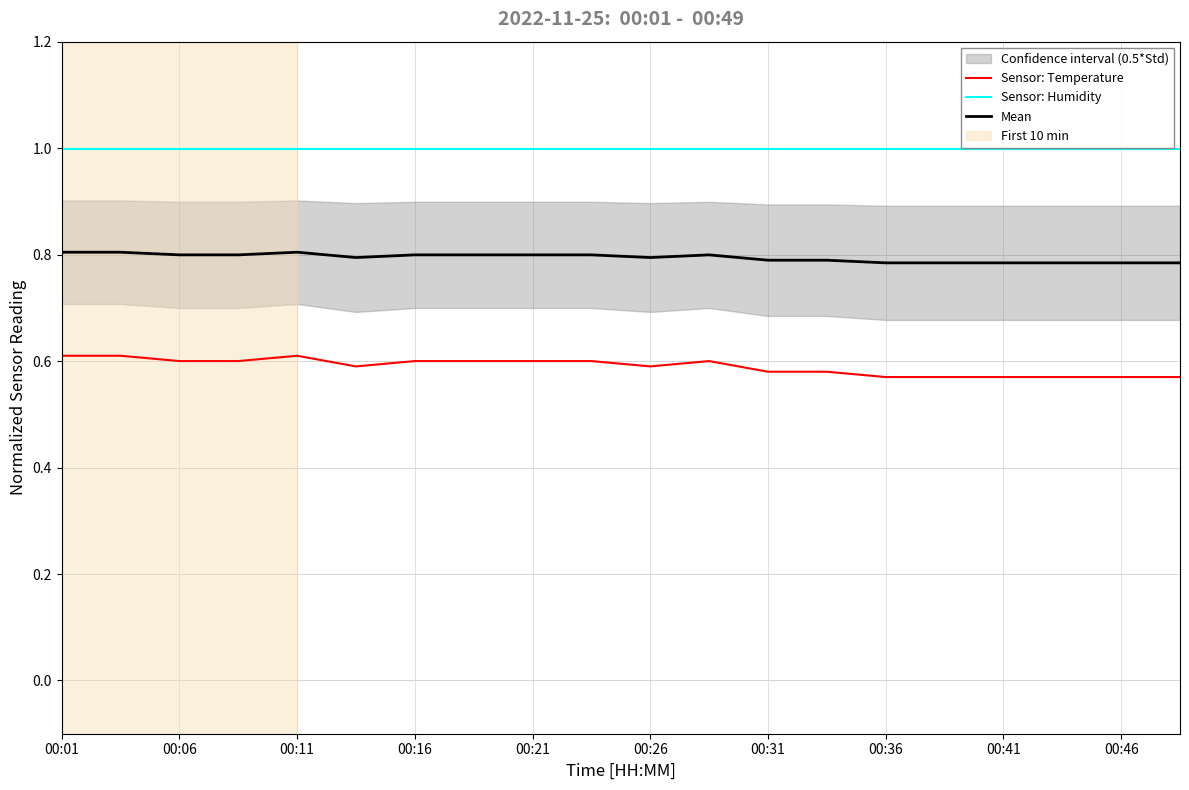

The Mean series shows 0.4 at 00:46. True or false?

False